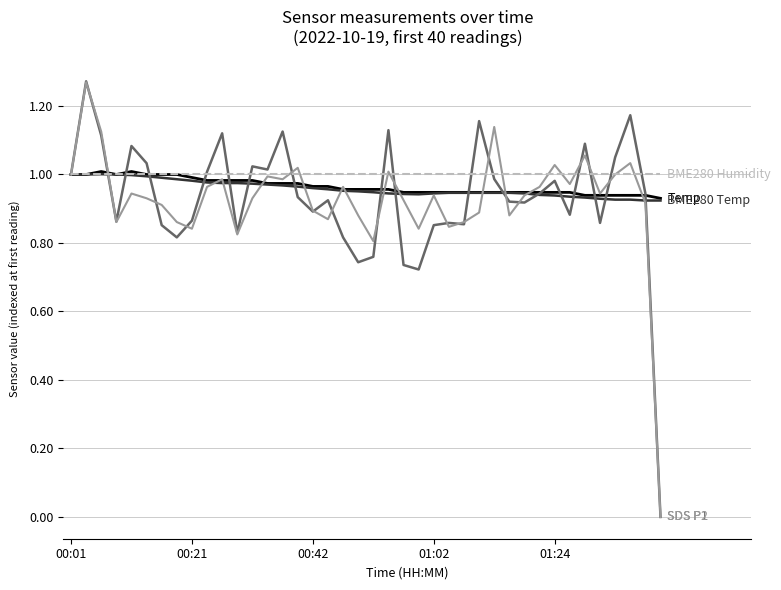

Is this an area chart (filled region under the line)?

No